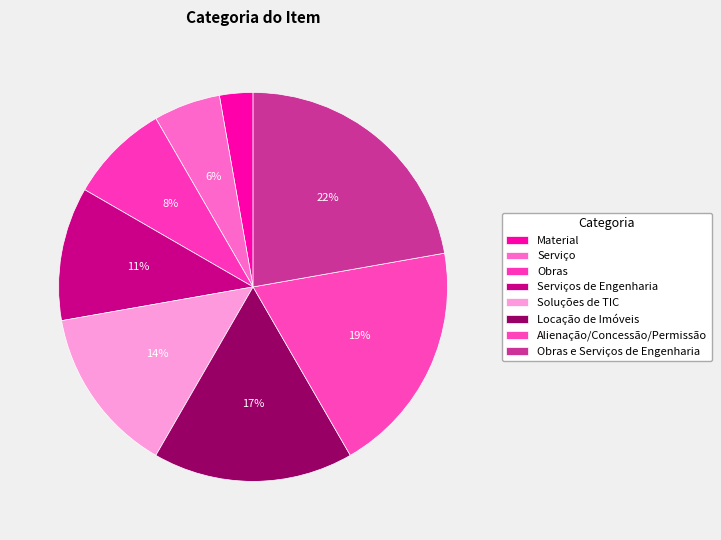

Do Material and Serviço together represent more than half of the pie?

No